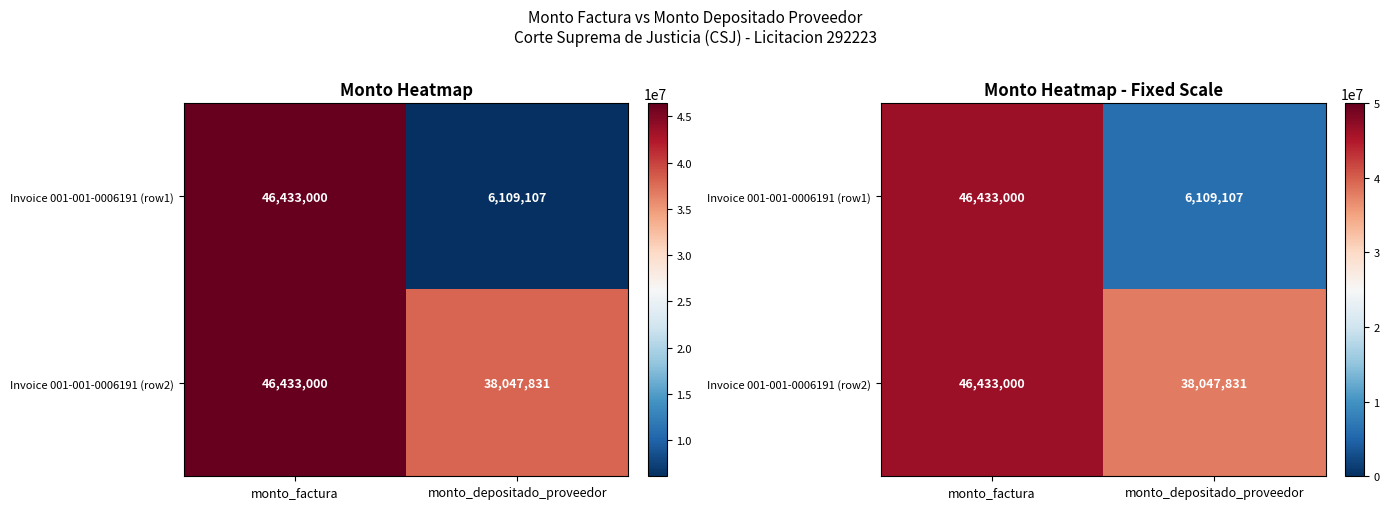

Where is Invoice 001-001-0006191 (row1) nearest to the value 26271053?

monto_depositado_proveedor